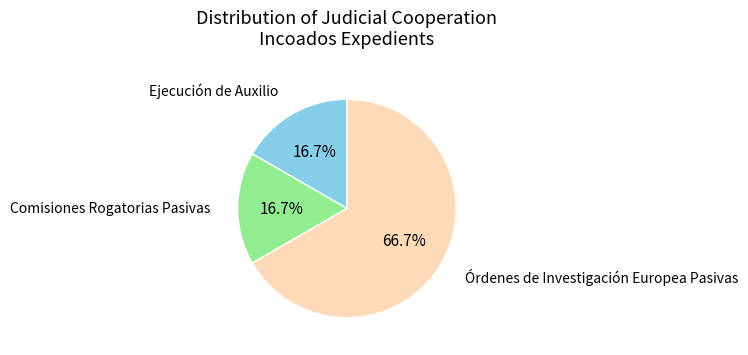

Is there a majority slice in this chart?

Yes